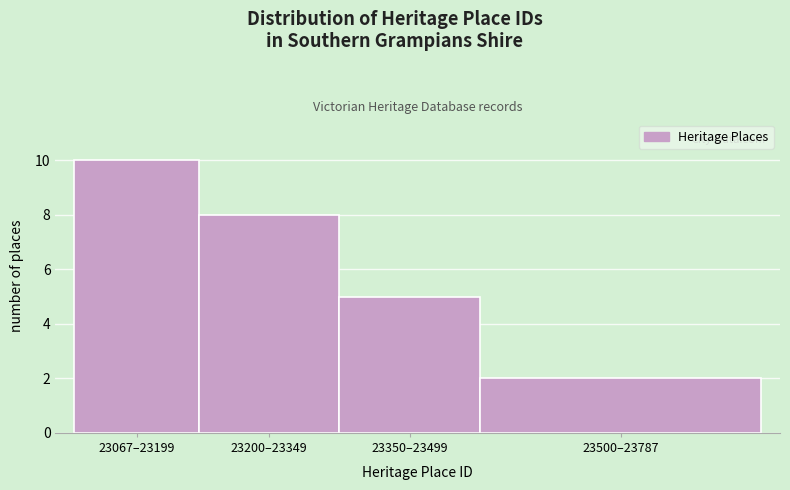

Reading left to right, what are all the values shown in this chart?

10	8	5	2